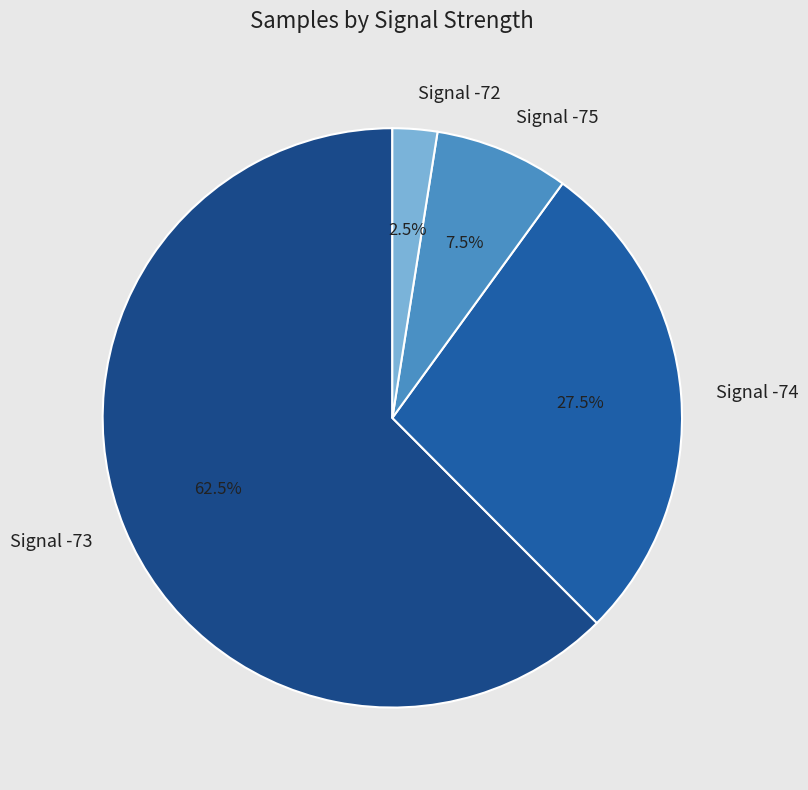

What portion of the pie excludes Signal -75?

92.5%